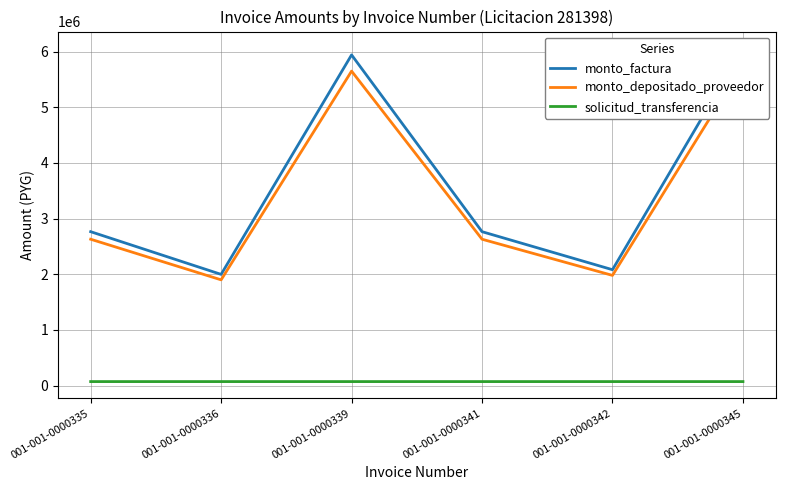

Which series has the largest total across all categories?

monto_factura